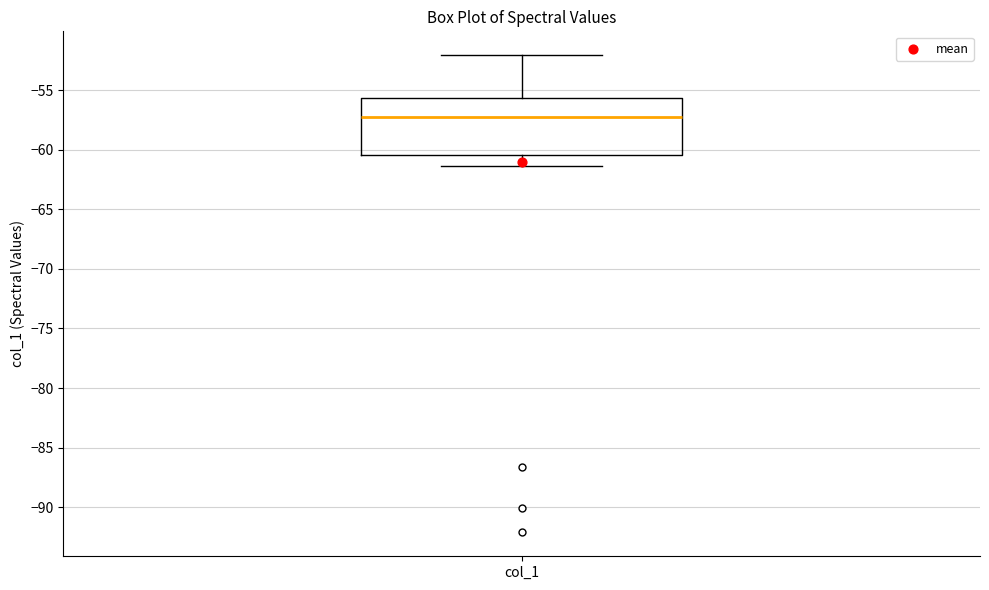

Where does the upper whisker of the box for col_1 end on the y-axis? The values are not printed on the chart, so give them approximately, as read against the axis.

-52.0